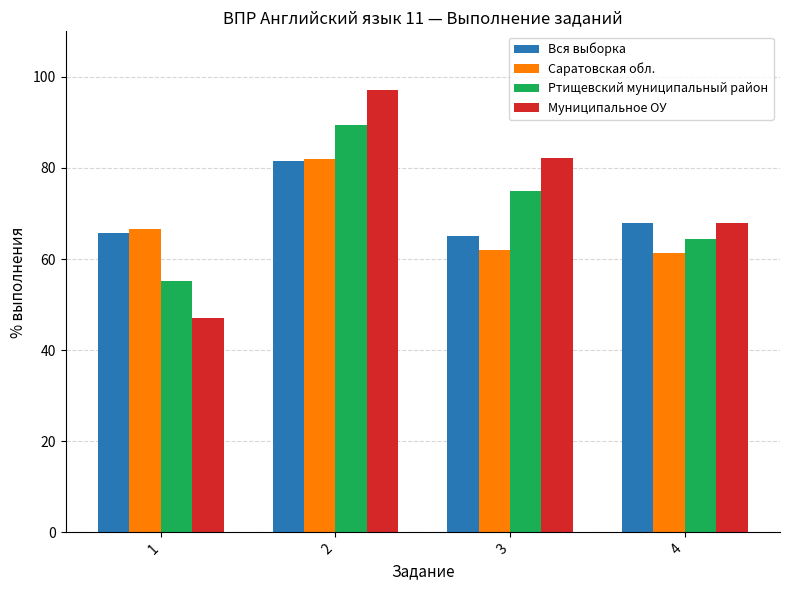

Reading right to left, transcribe all the data shown in this chart.

Вся выборка: 67.9	65.2	81.5	65.8
Саратовская обл.: 61.4	61.9	81.9	66.6
Ртищевский муниципальный район: 64.5	75.0	89.5	55.3
Муниципальное ОУ: 67.9	82.1	97.1	47.1